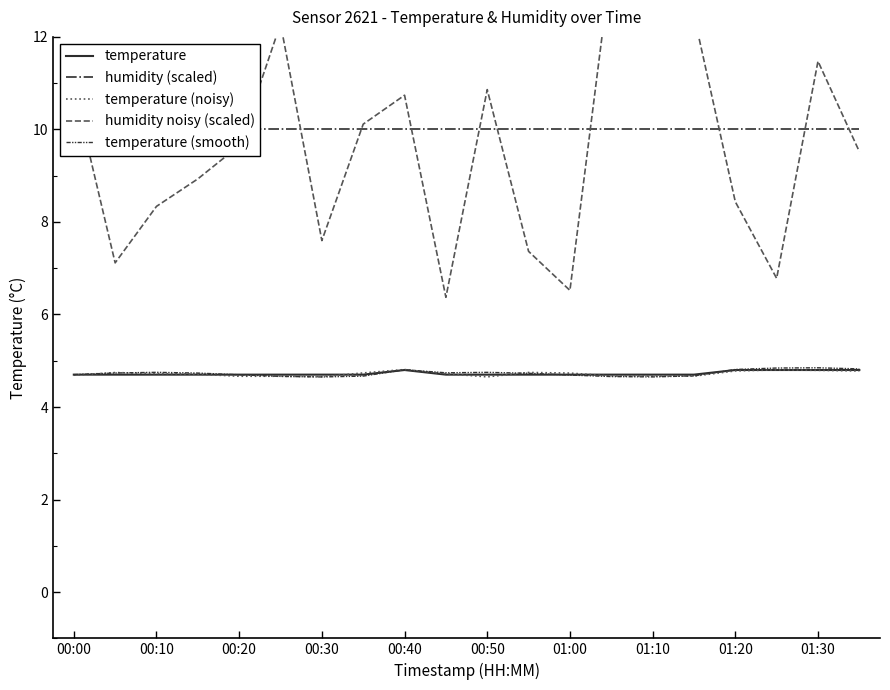

The value of temperature (smooth) at 01:20 is 4.8. True or false?

True